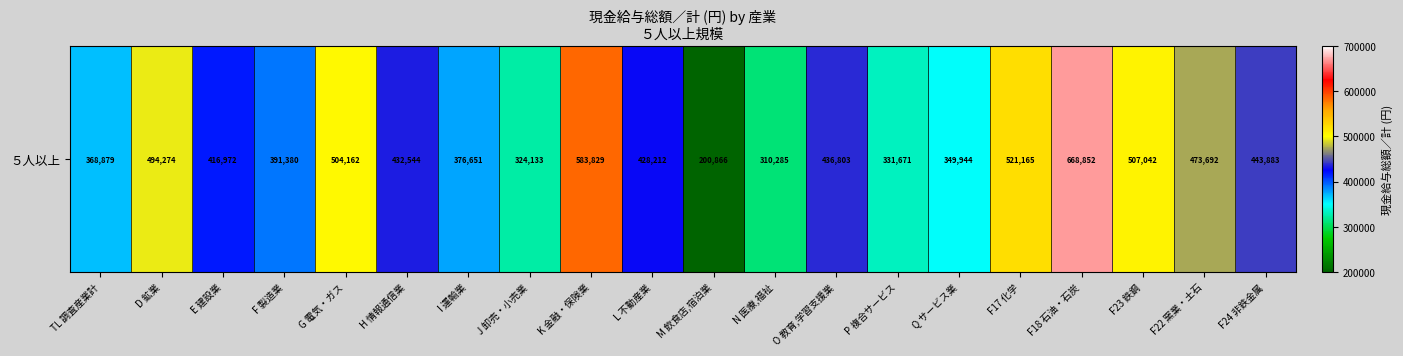

Which label corresponds to the smallest value in the chart?

M 飲食店,宿泊業